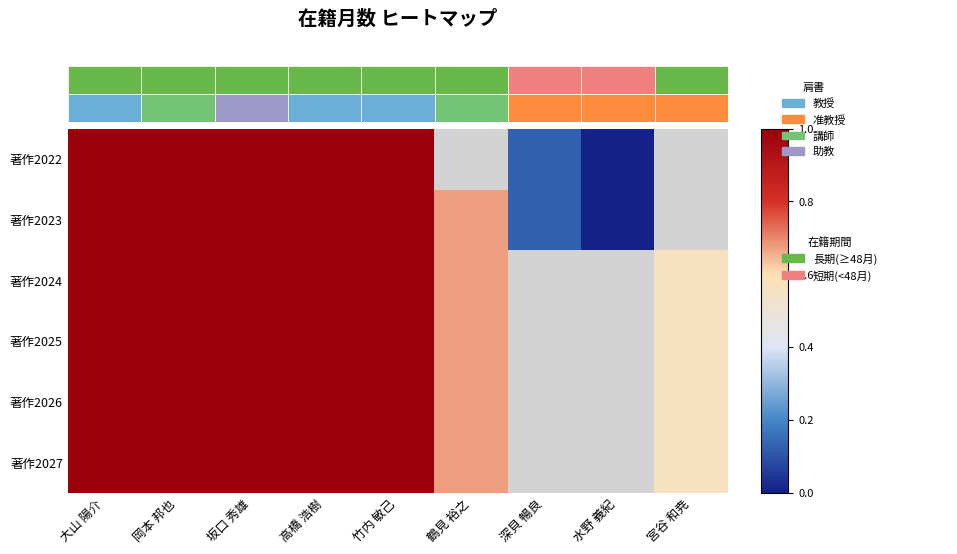

Where is 著作2022 nearest to the value 0?

水野 義紀